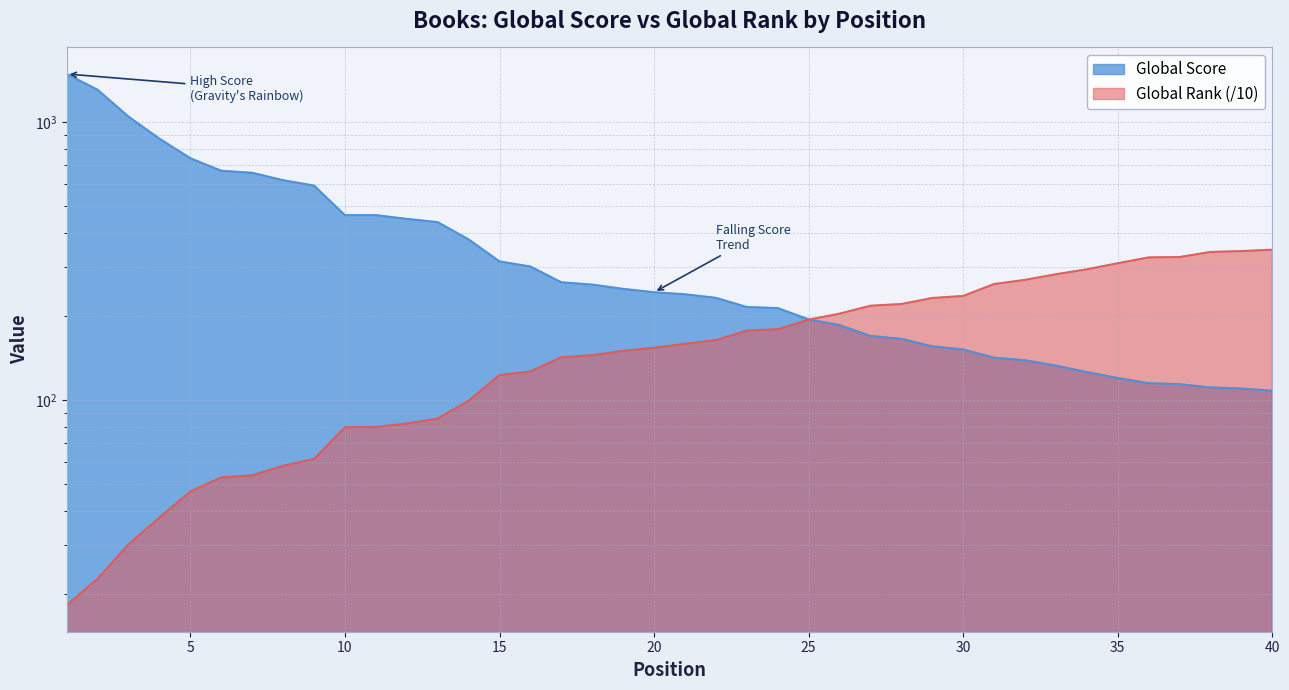

True or false: Global Rank and Global Score cross at least once.

True